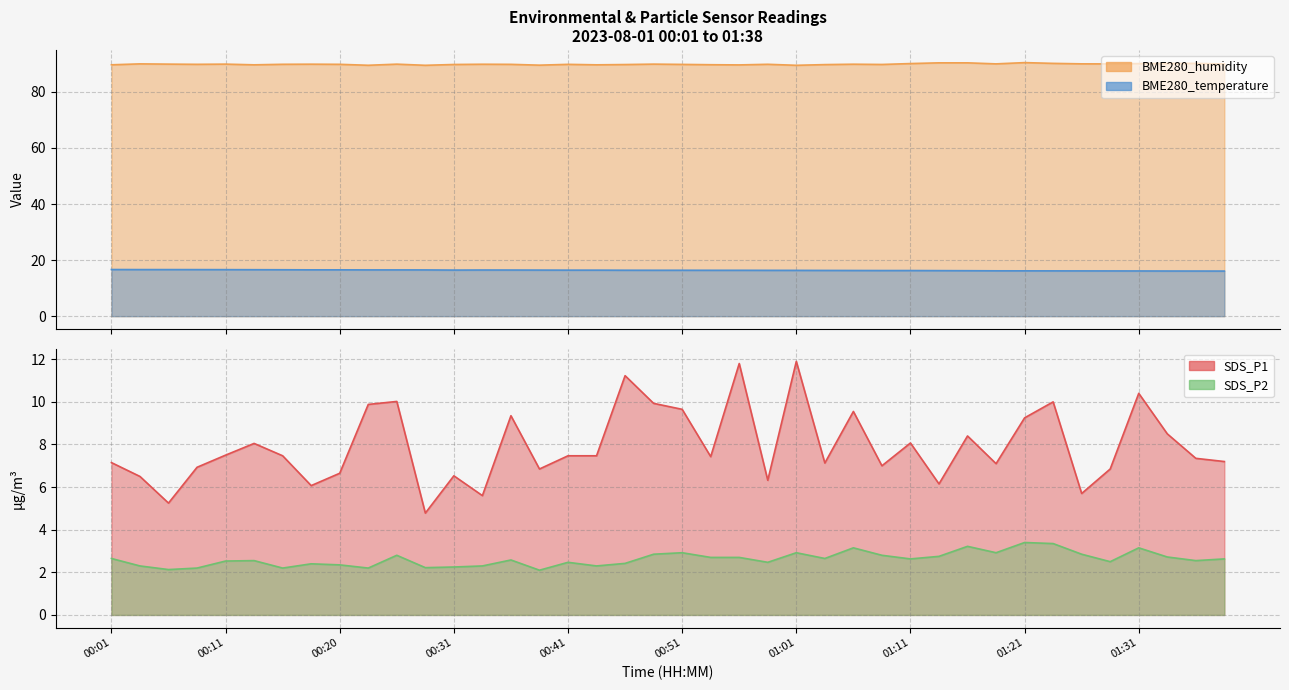

Which series has the largest total across all categories?

BME280_humidity